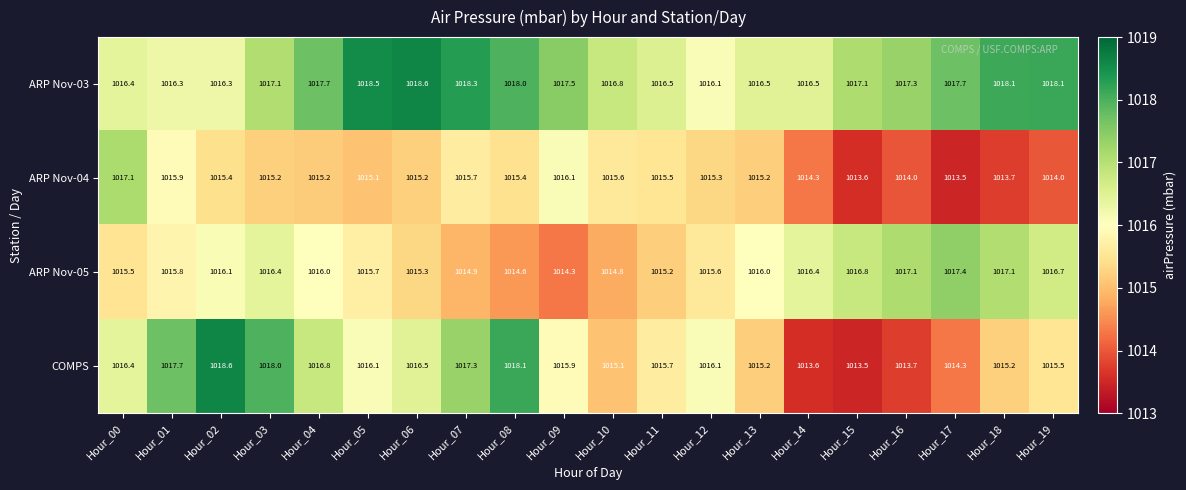

What is the total value across all series at Hour_00?

4065.4